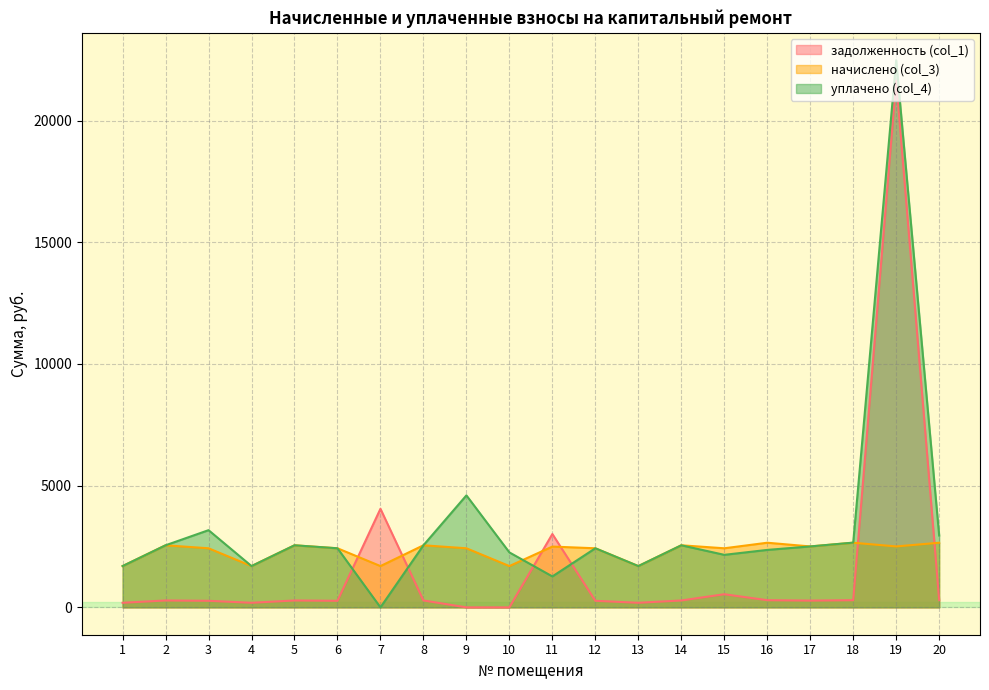

In начислено (col_3), how many points are higher than both neighbors (excluding endpoints)?

7